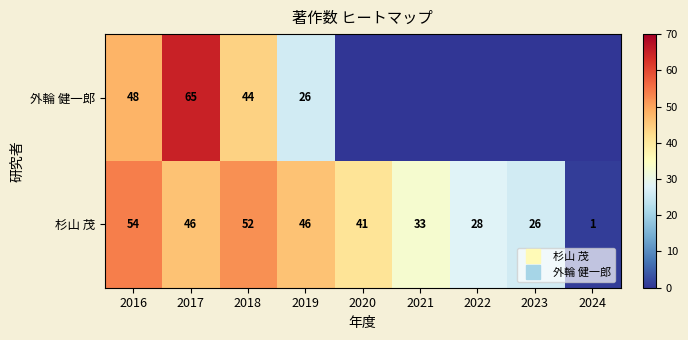

The 外輪 健一郎 series shows -39 at 2022. True or false?

False